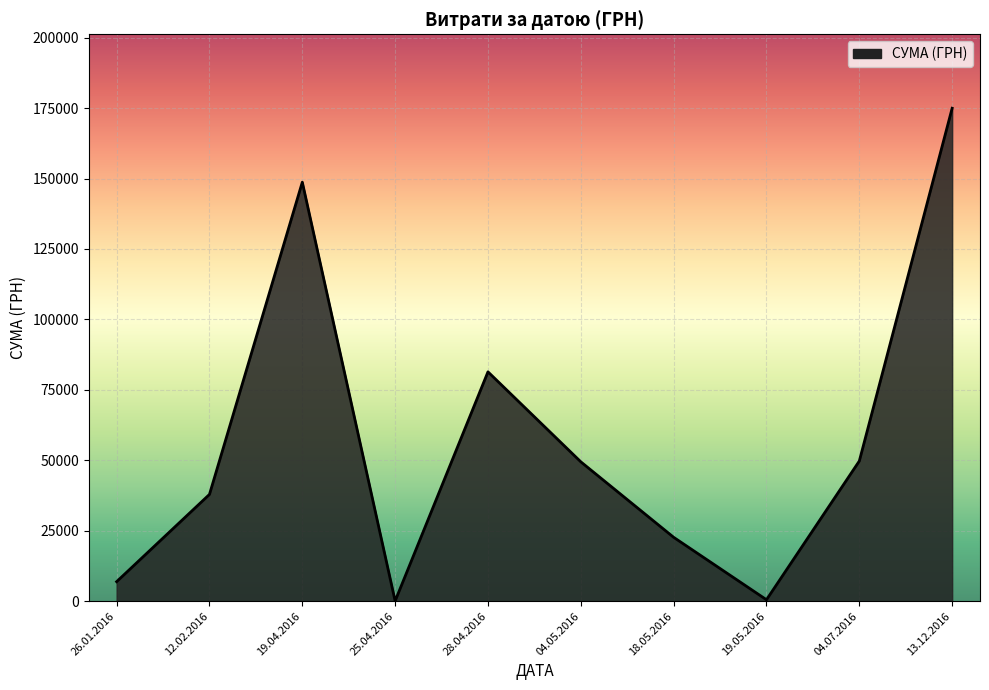

At which label is the value closest to 87508?

28.04.2016